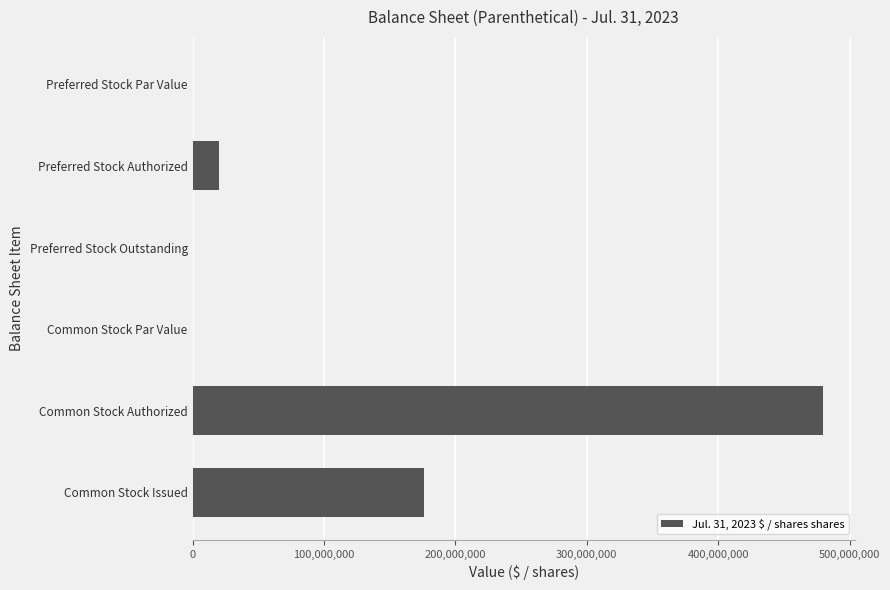

The chart shows a value of 20000000.0 at Preferred Stock Authorized. True or false?

True